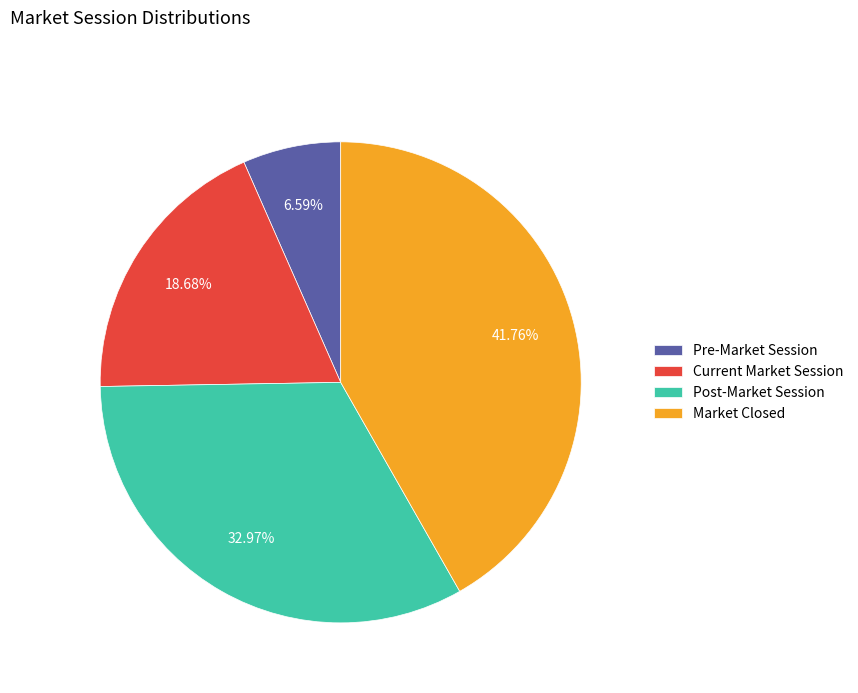

Rank the categories by value from highest to lowest.

Market Closed, Post-Market Session, Current Market Session, Pre-Market Session